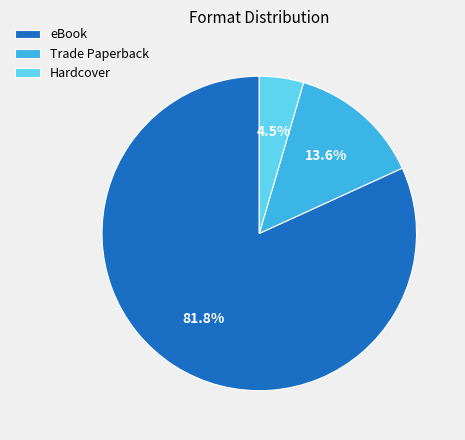

To the nearest percent, what is the combined percentage of eBook and Hardcover?

86%